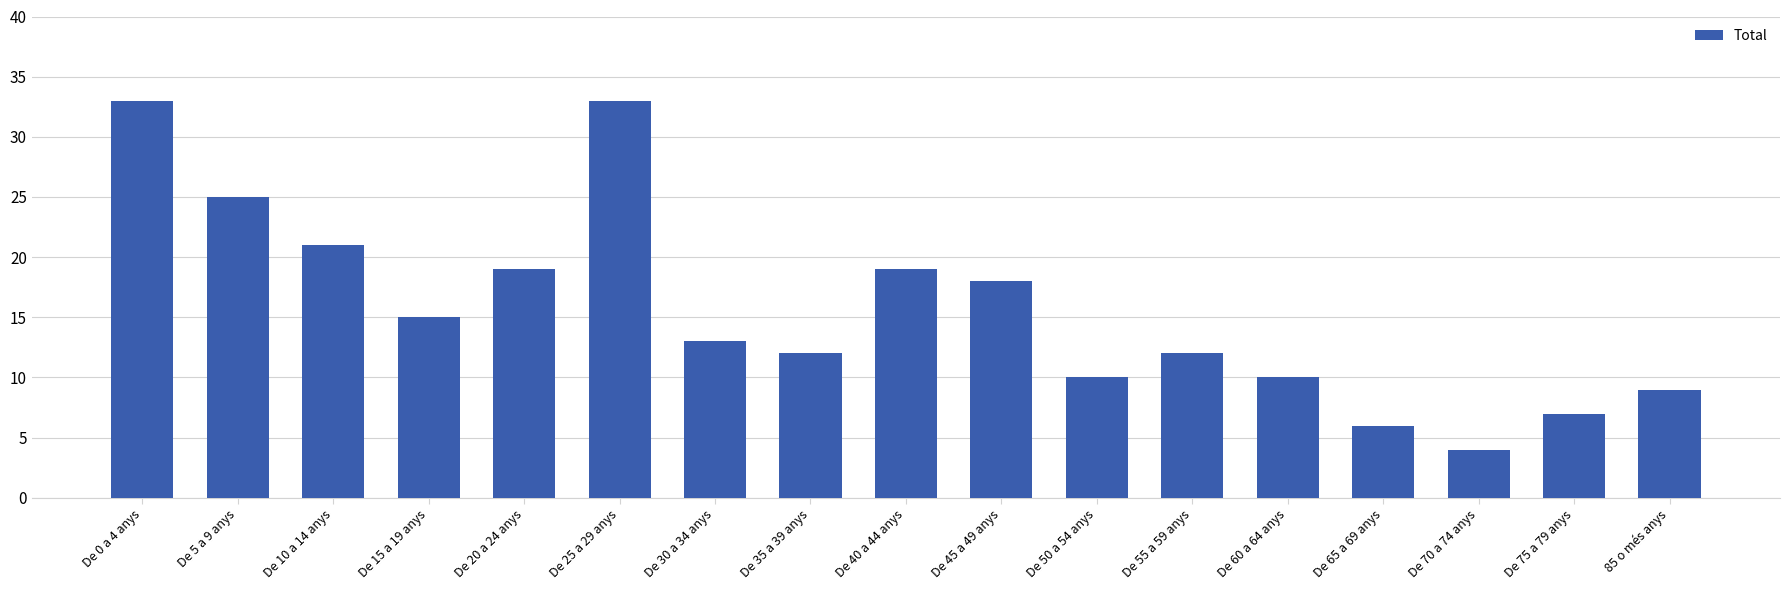

Reading left to right, extract all data points from this chart.

33	25	21	15	19	33	13	12	19	18	10	12	10	6	4	7	9